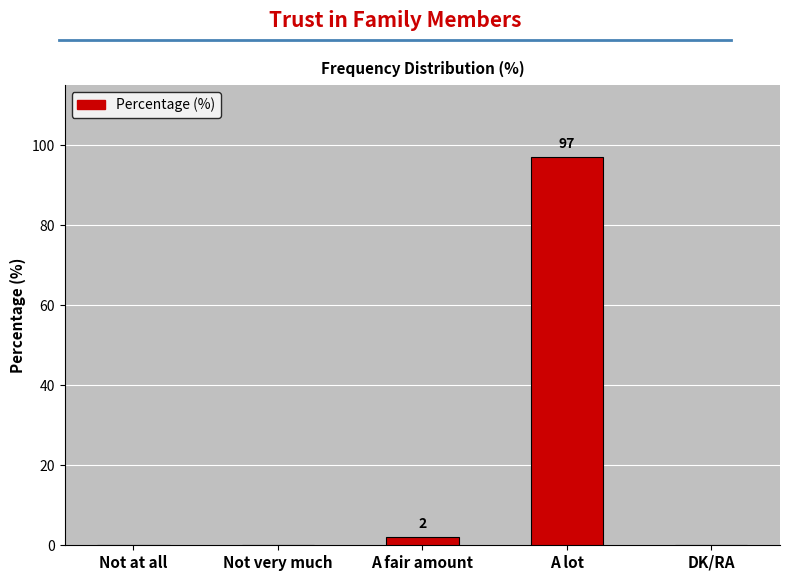

Are the bars horizontal?

No